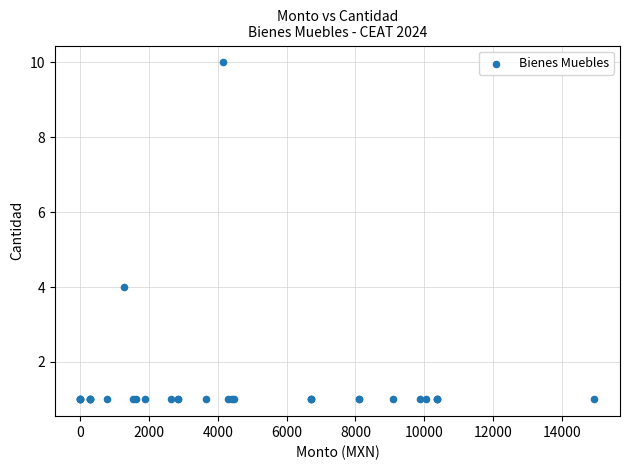

What Y value in the scatter plot is closest to 5?

4